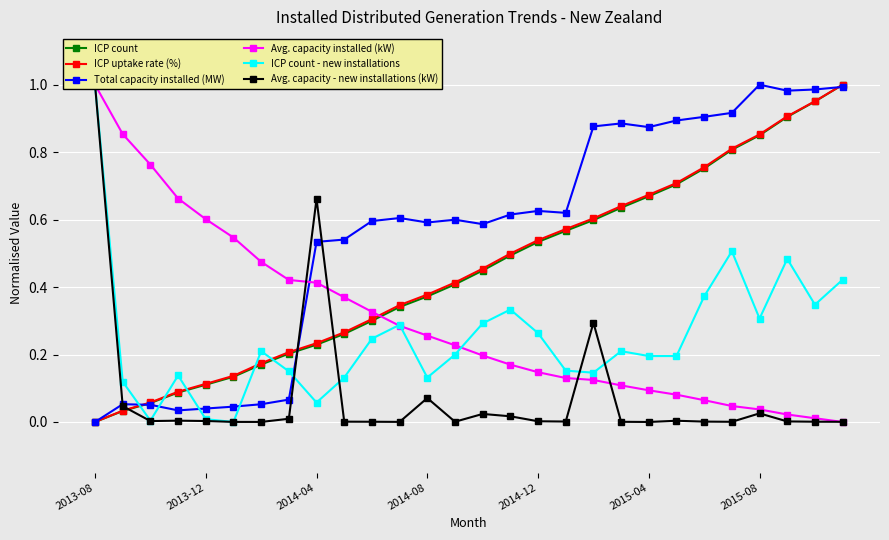

At 19, list the series in order from smallest to largest.

Avg. capacity - new installations (kW), Avg. capacity installed (kW), ICP count - new installations, ICP count, ICP uptake rate (%), Total capacity installed (MW)